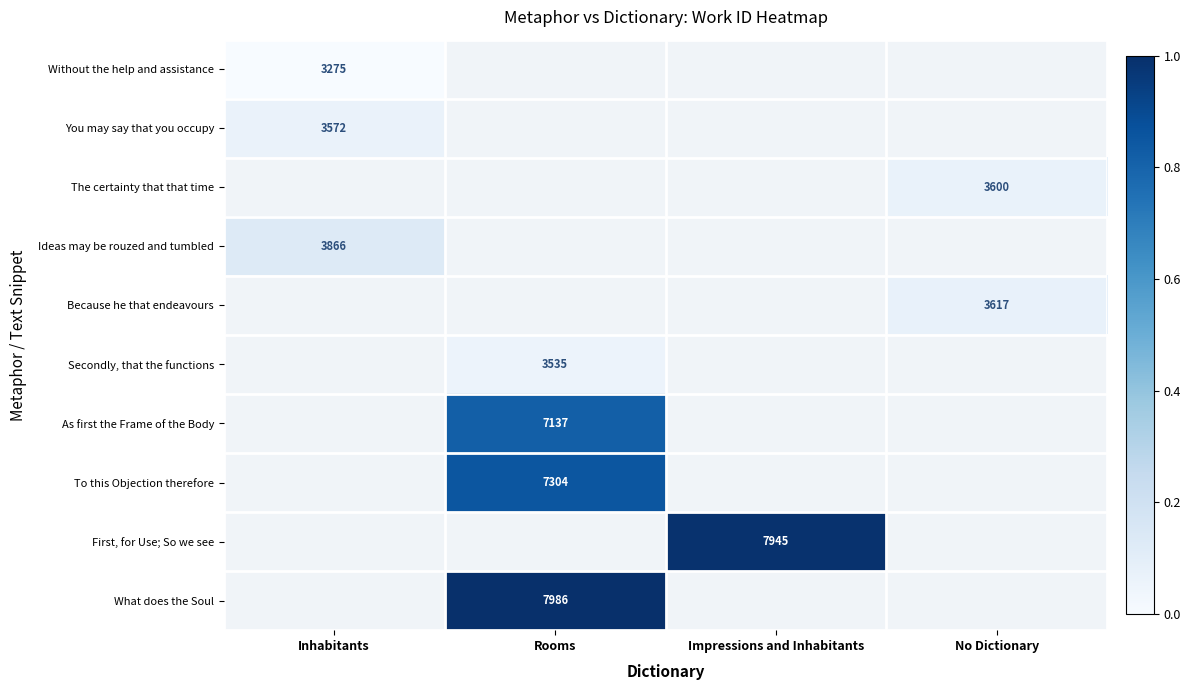

True or false: First, for Use; So we see has a value of 1939 at Impressions and Inhabitants.

False